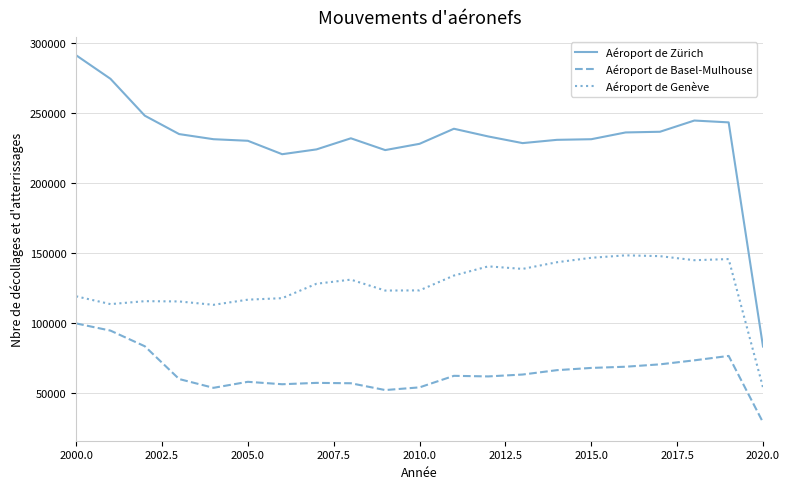

Rank the series by their maximum value, from highest to lowest.

Aéroport de Zürich, Aéroport de Genève, Aéroport de Basel-Mulhouse